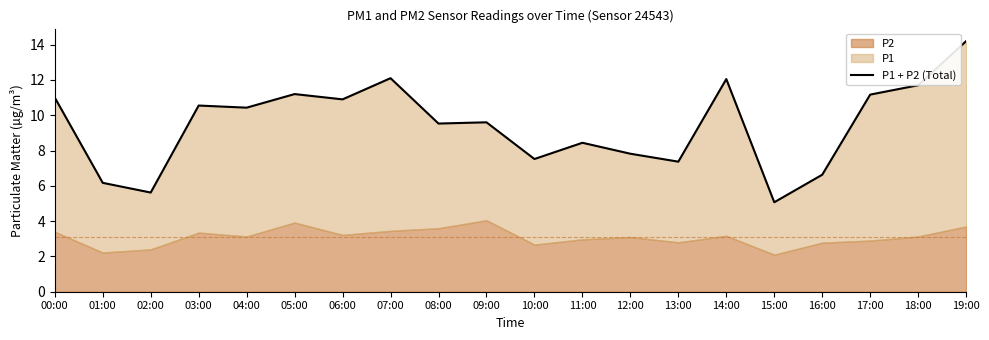

At which category does the data reach its first local valley?

02:00